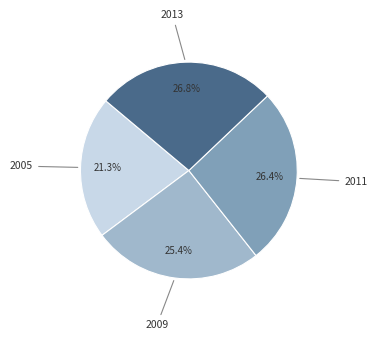

What is the smallest slice in the pie chart?

2005